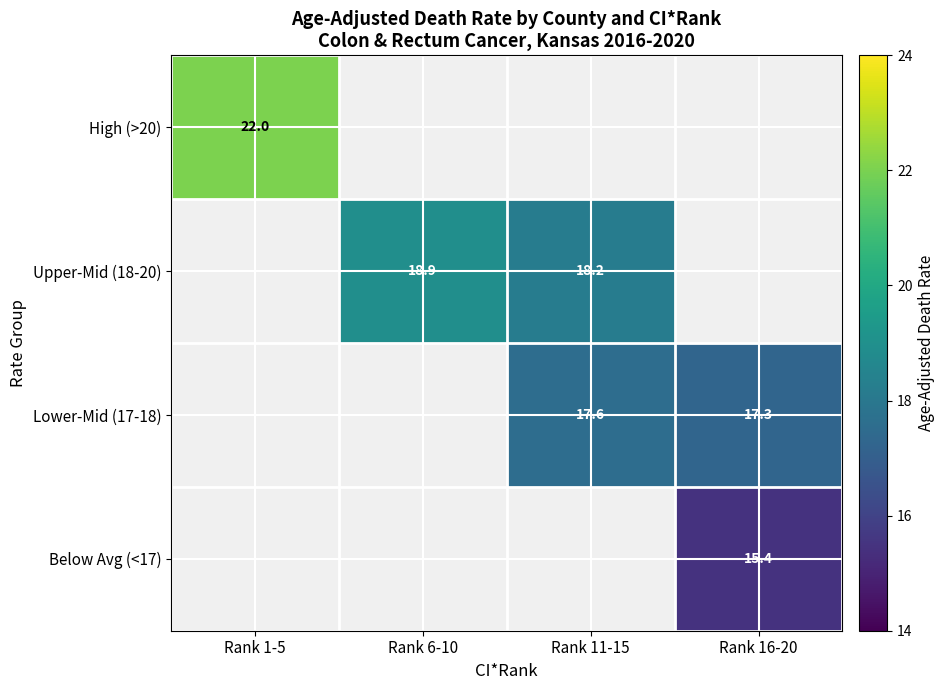

How many values in Upper-Mid (18-20) are above zero?

2